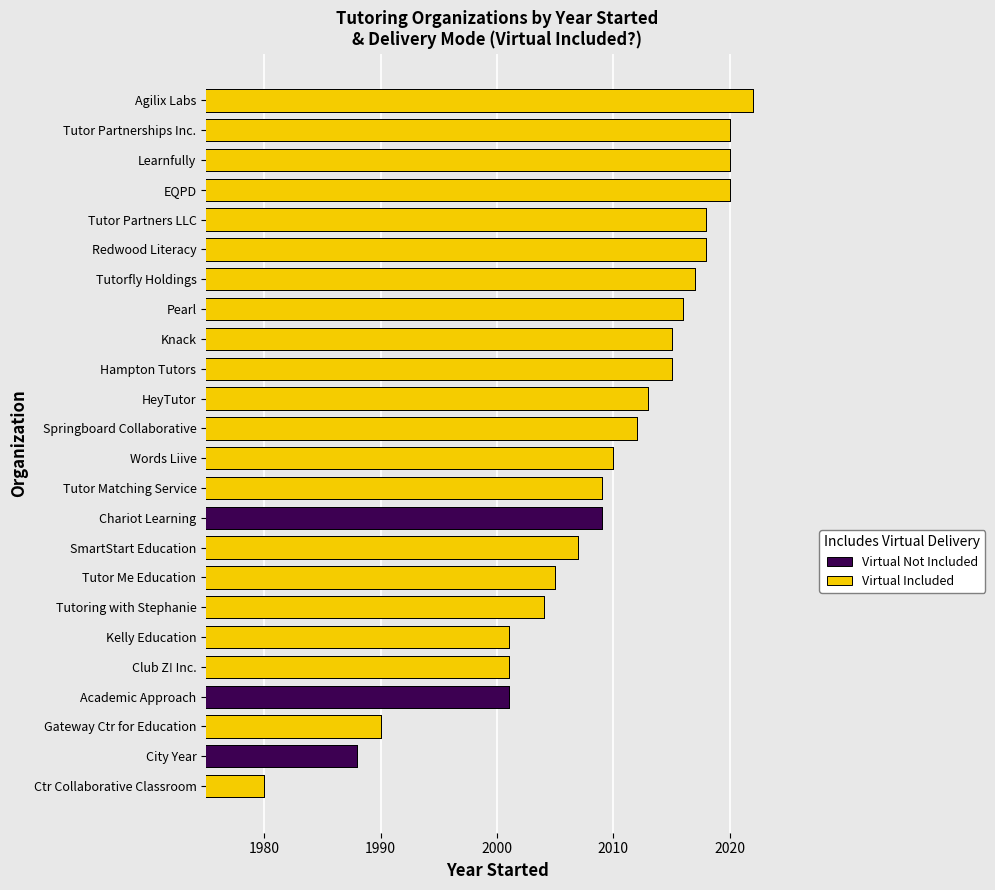

What is the minimum value shown in the chart?

1980